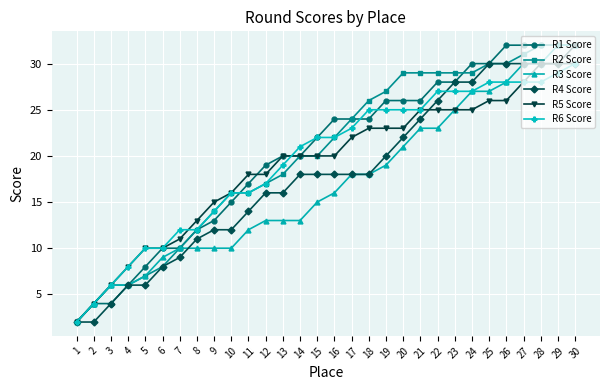

The value of R4 Score at 16 is 12. True or false?

False